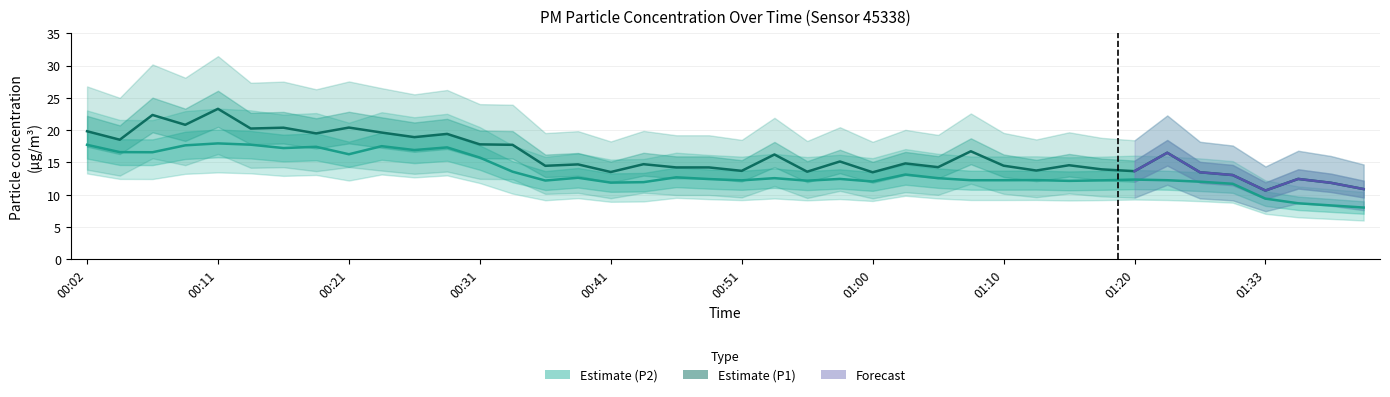

Does the chart have visible grid lines?

Yes